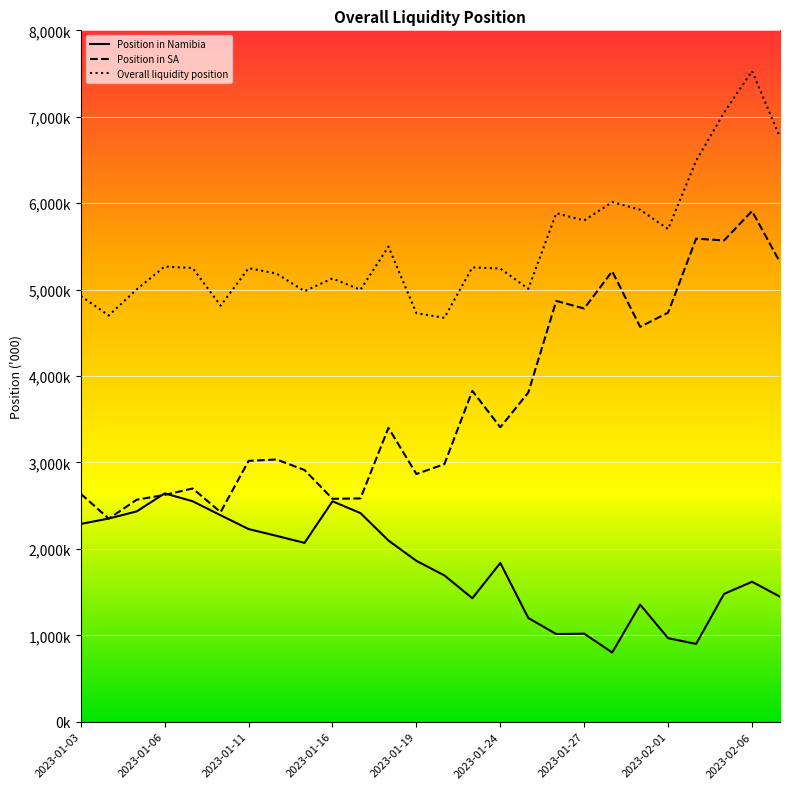

What is the sum of all Overall liquidity position values?

143060641.0